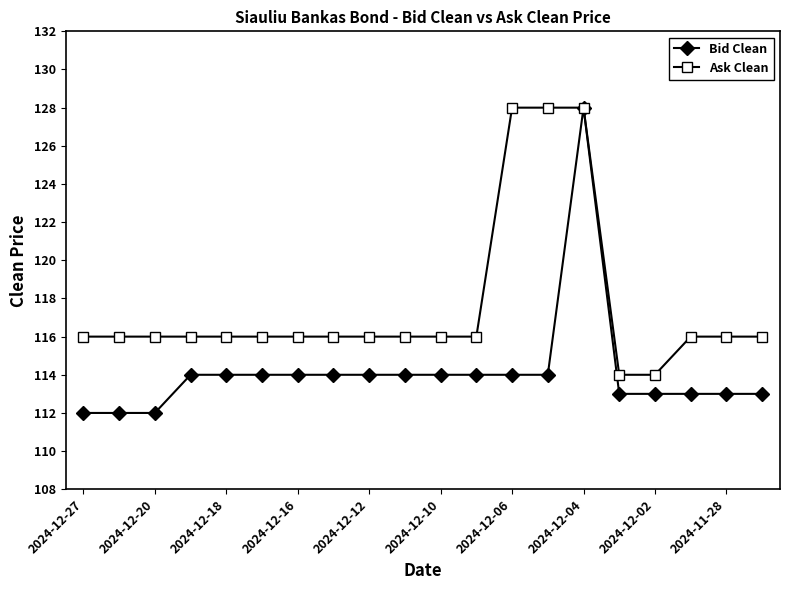

Does the chart have visible grid lines?

No